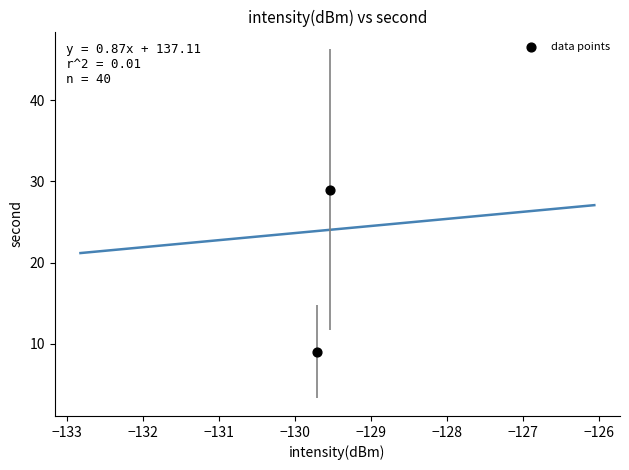

What is the average Y value?

19